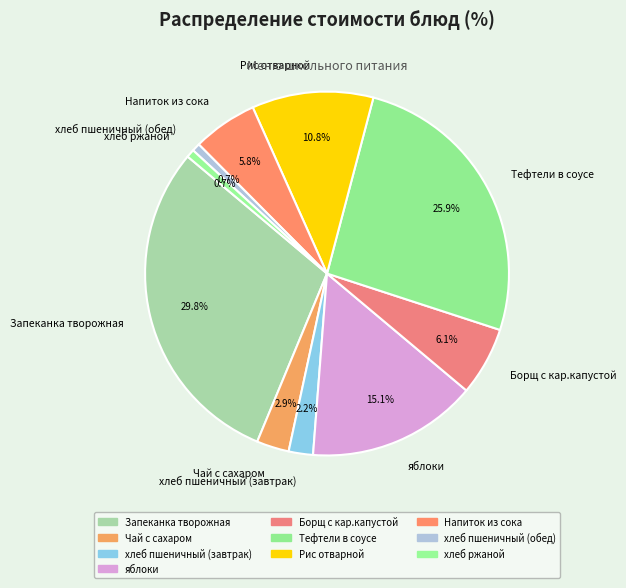

Which slice is the largest?

Запеканка творожная